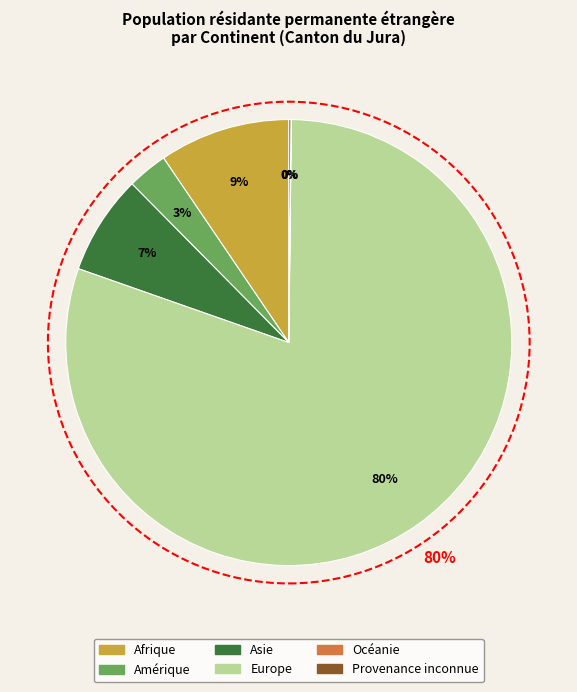

To the nearest percent, what is the difference between the largest and smallest slice percentages?

80%